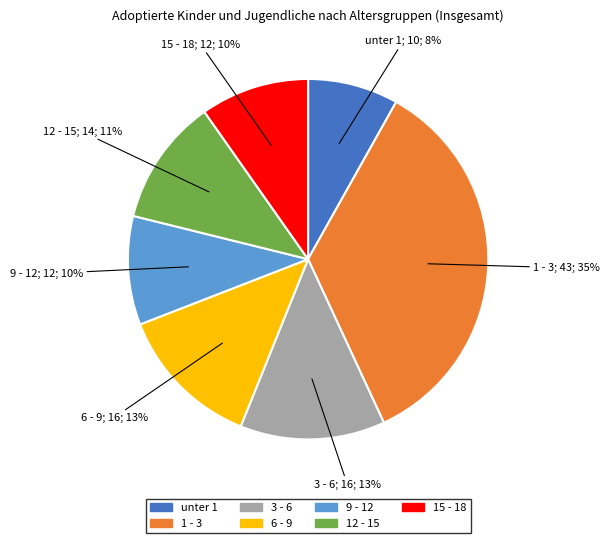

How many segments does this pie chart have?

7